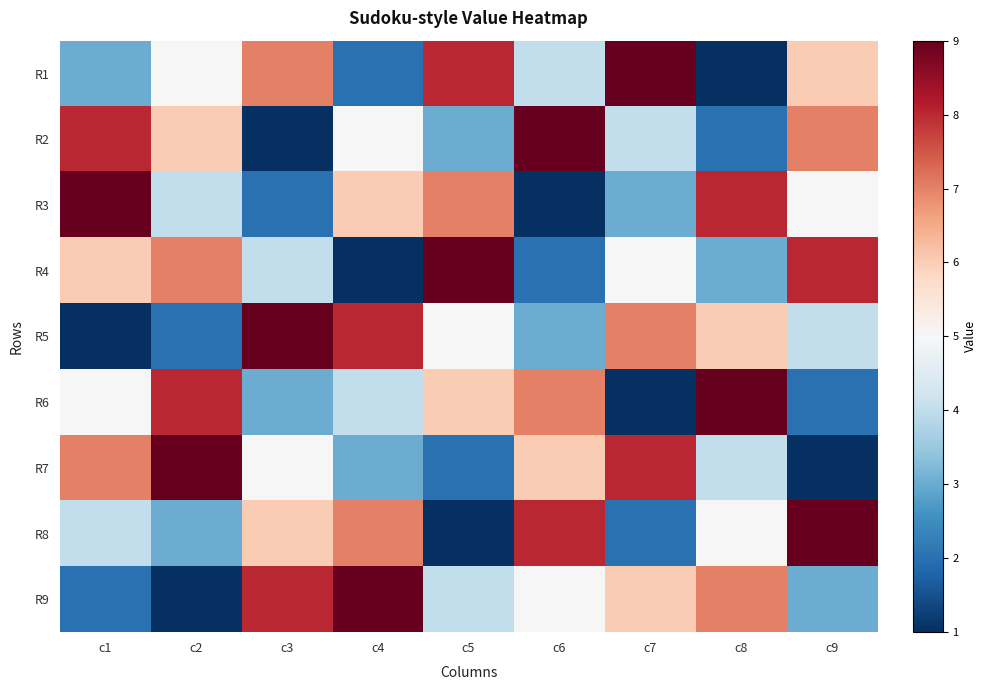

Which series has the widest spread of values?

R1